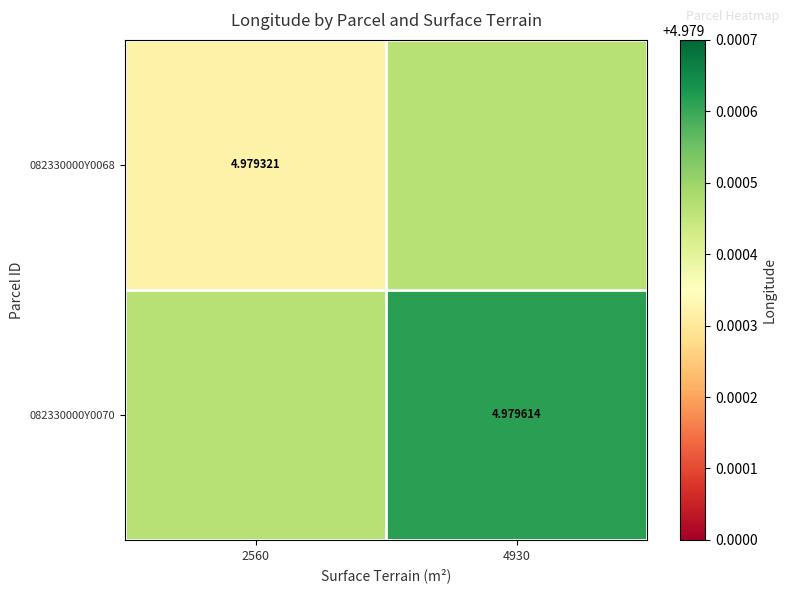

Is the value of 082330000Y0070 at 4930 greater than the value of 082330000Y0068 at 2560?

Yes